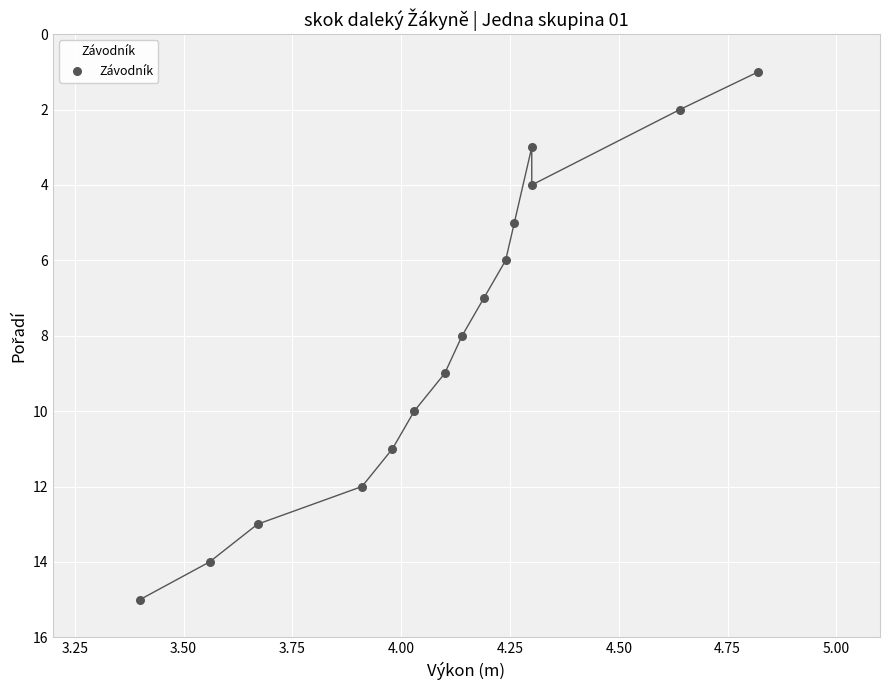

What is the range of Y values (max minus min)?

14